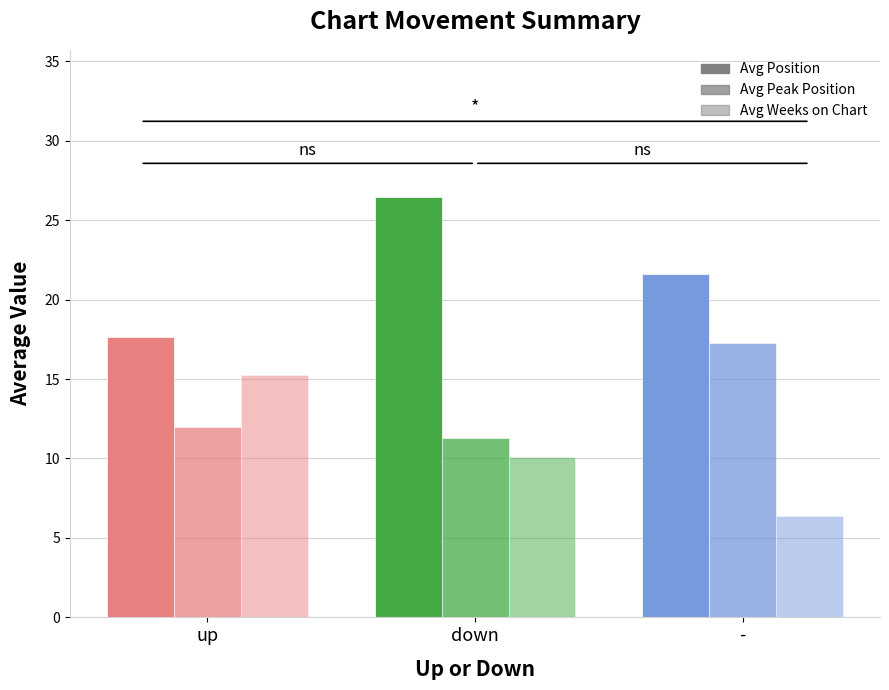

How many bars are there in total?

9